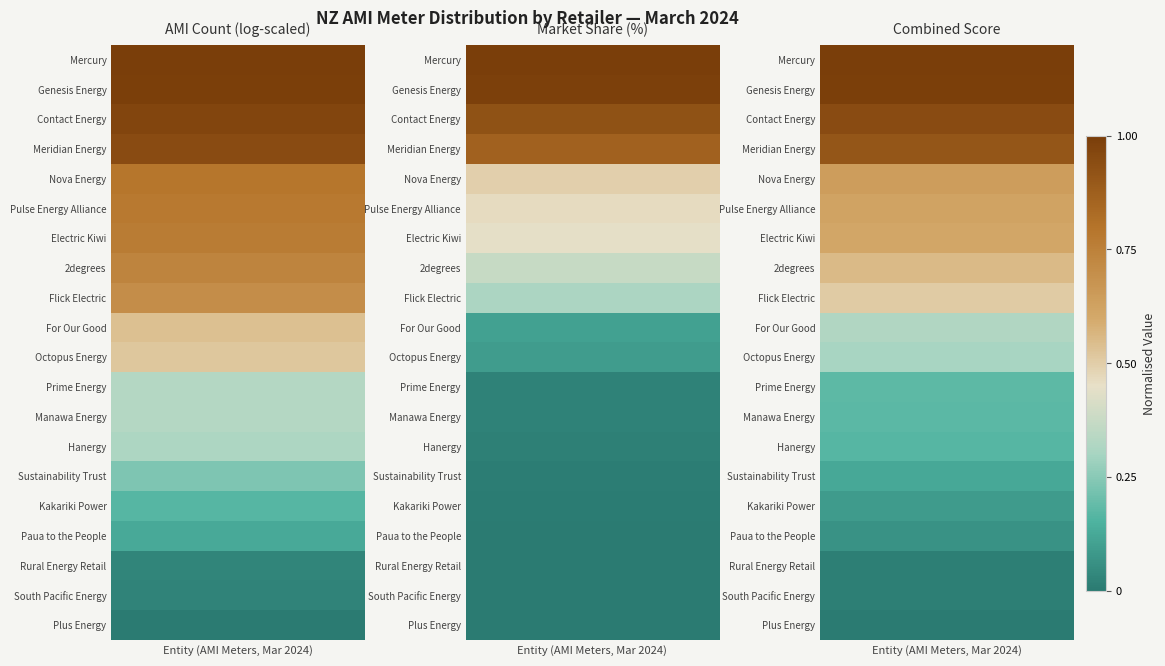

How many data points does each series have?

10